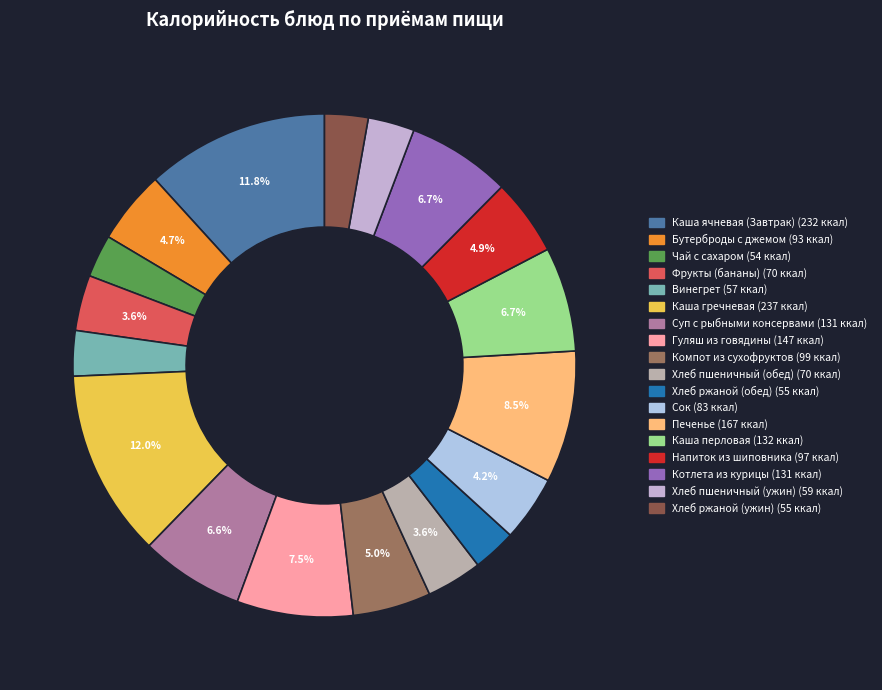

Count the number of slices in the pie.

18